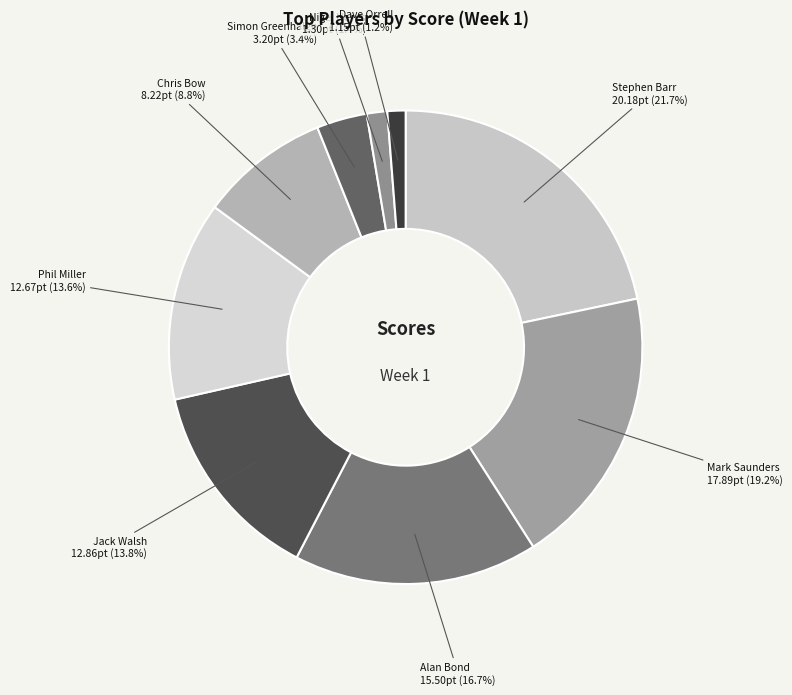

What is the largest slice in the pie chart?

Stephen Barr